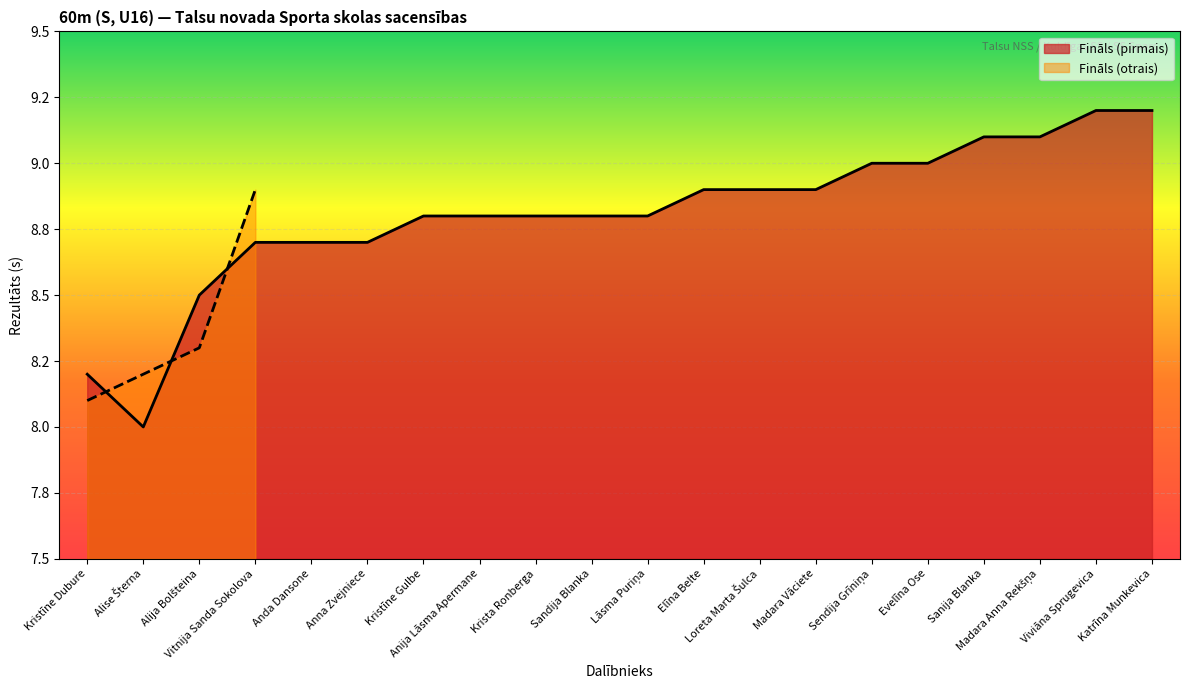

What is the approximate value of Fināls (pirmais) at Sanija Blanka?

9.1